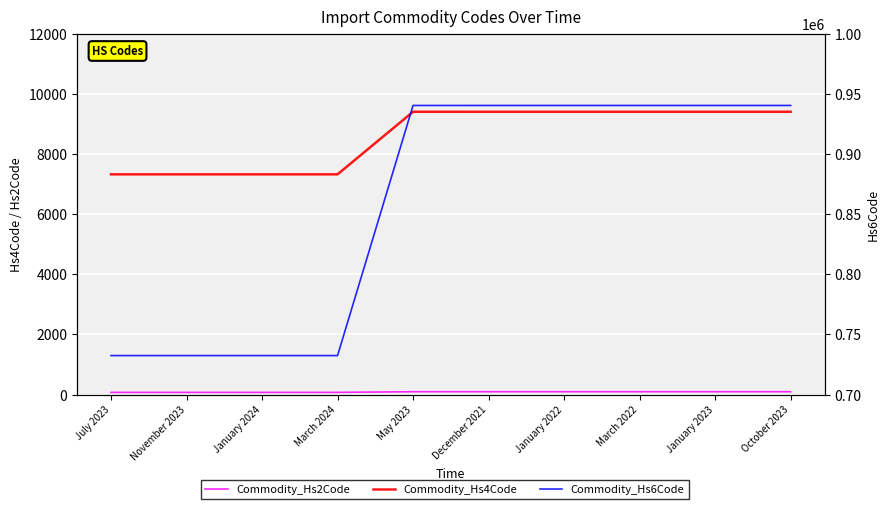

At which label does Commodity_Hs2Code reach its minimum?

July 2023